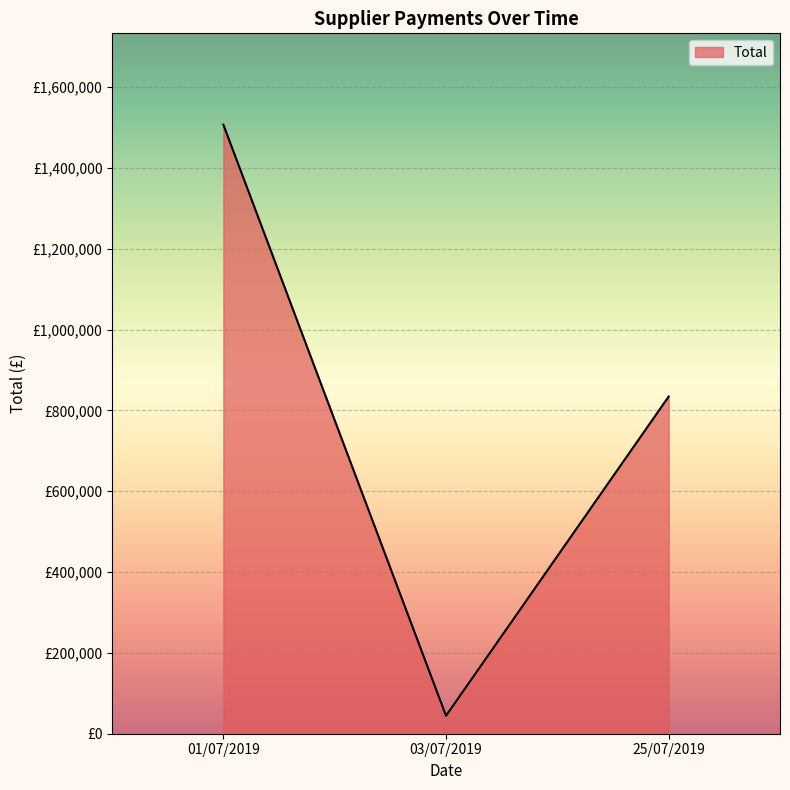

What position from the left is 01/07/2019?

1